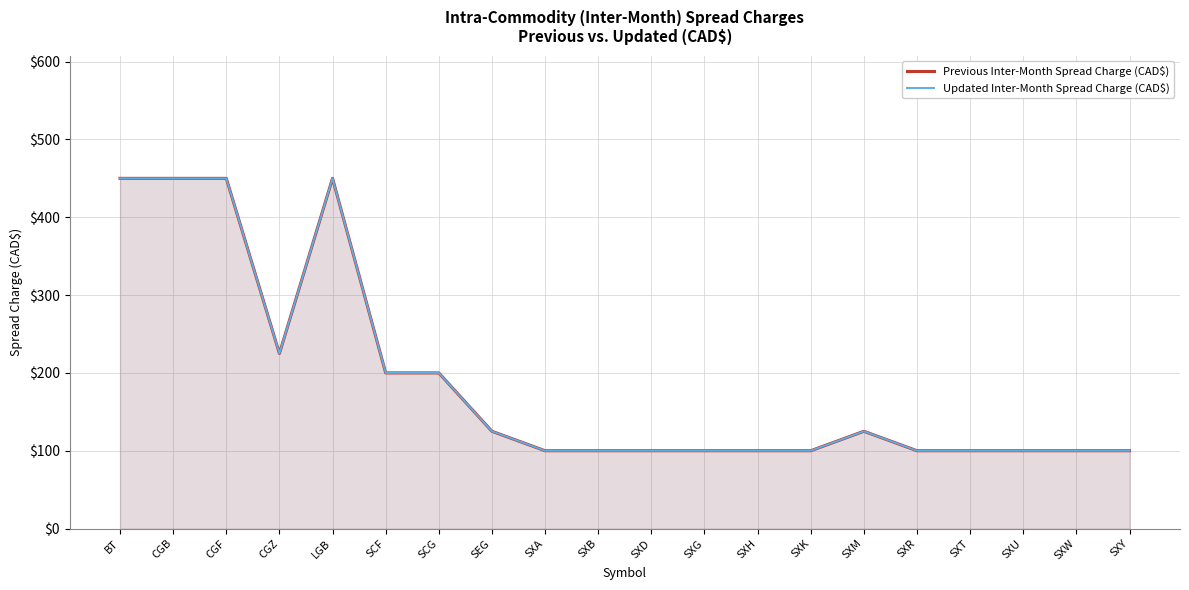

True or false: Updated Inter-Month Spread Charge (CAD$) and Previous Inter-Month Spread Charge (CAD$) cross at least once.

False